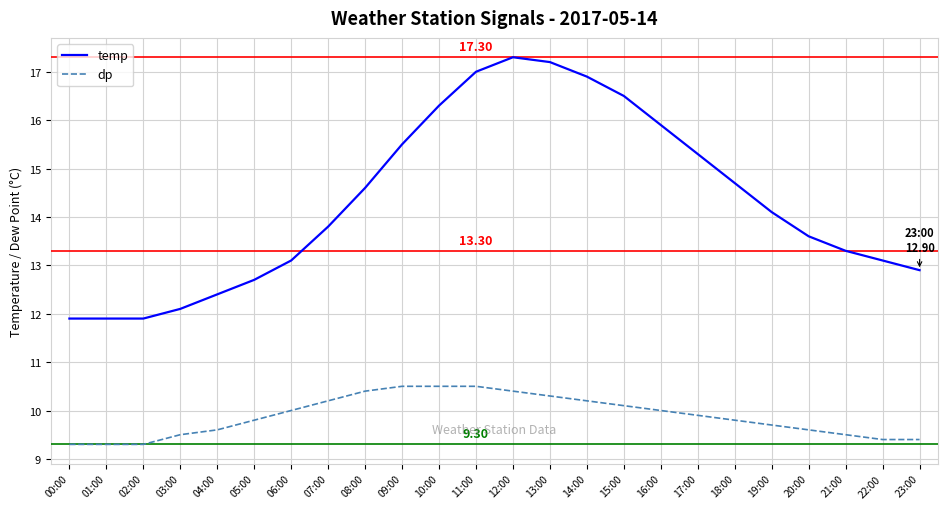

What is the average value of the temp series?

14.3